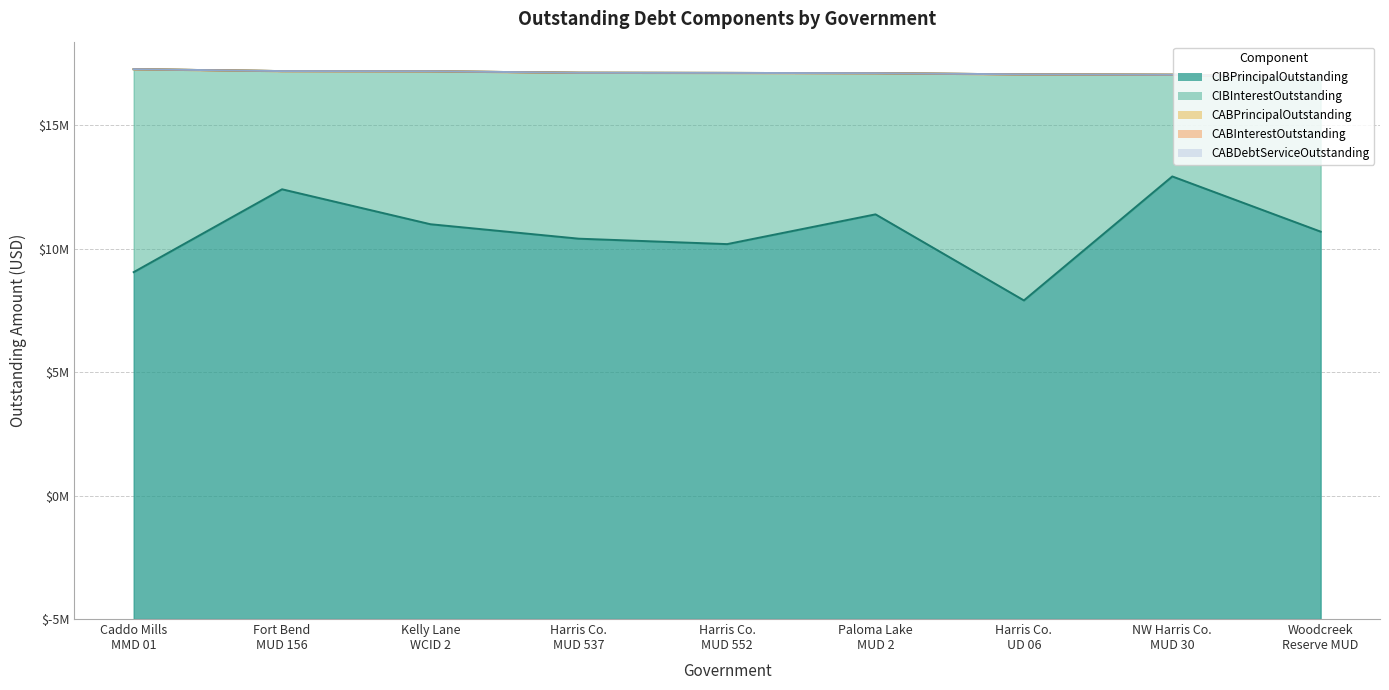

Which series has the largest range (max minus min)?

CIBInterestOutstanding